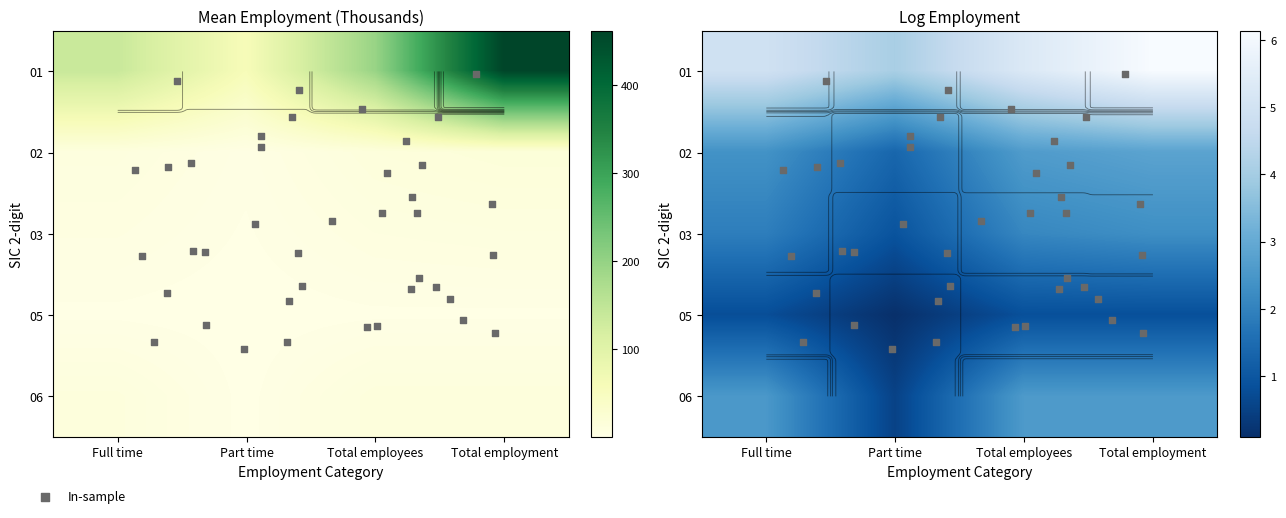

True or false: 01 has a value of 68.0 at Full time.

False